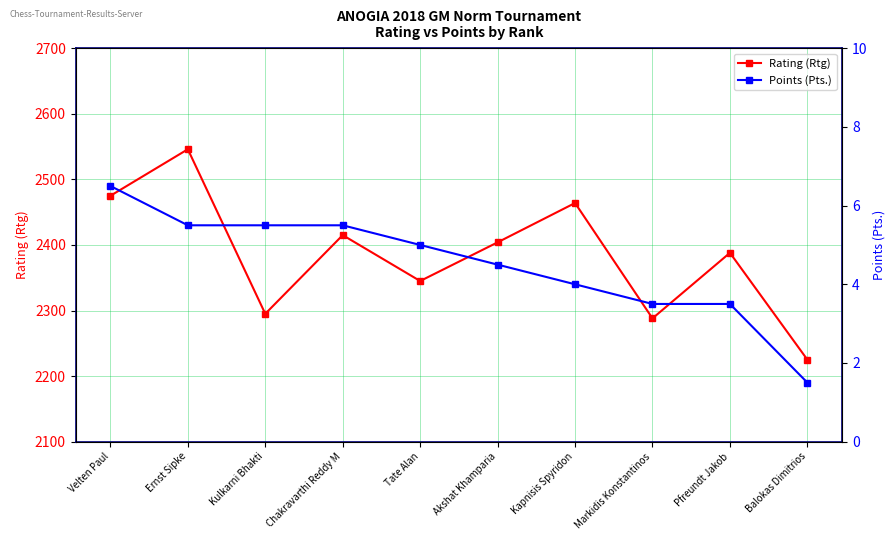

What is the total value across all series at Tate Alan?

2350.0